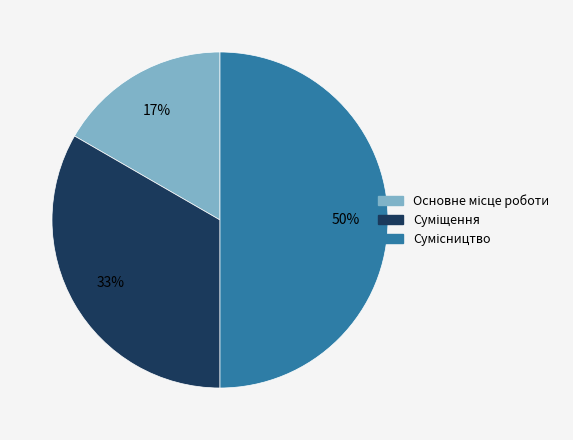

To the nearest percent, what is the average slice percentage?

33%